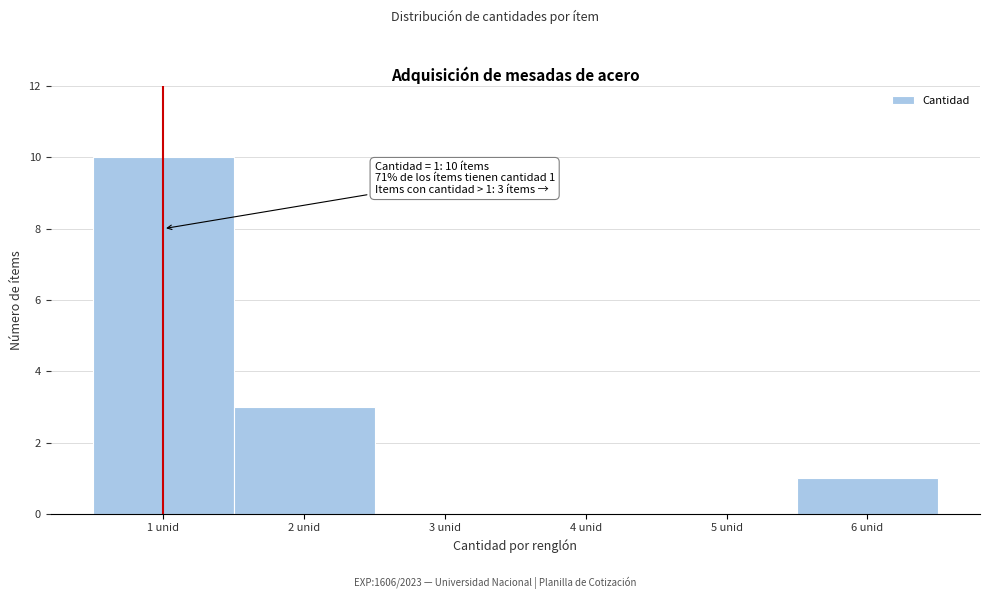

Over which range of the x-axis is the bar tallest?

0.5 to 1.5